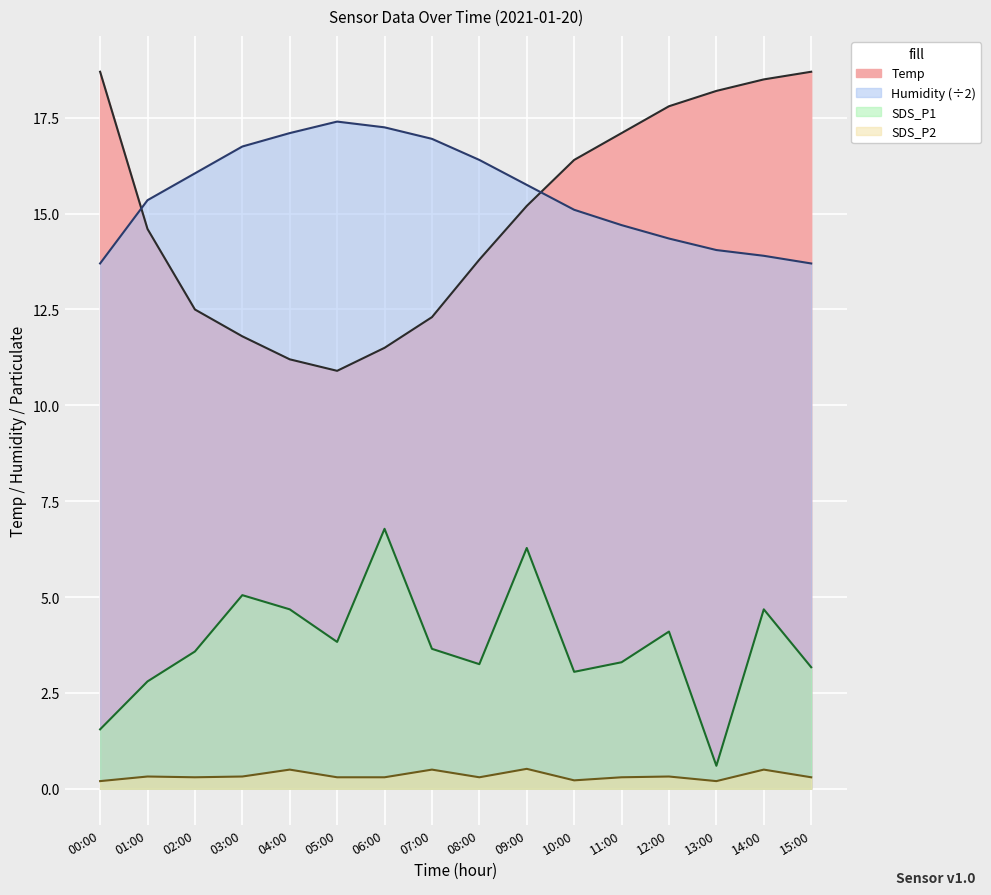

The value of Humidity at 02:00 is 22.4. True or false?

False